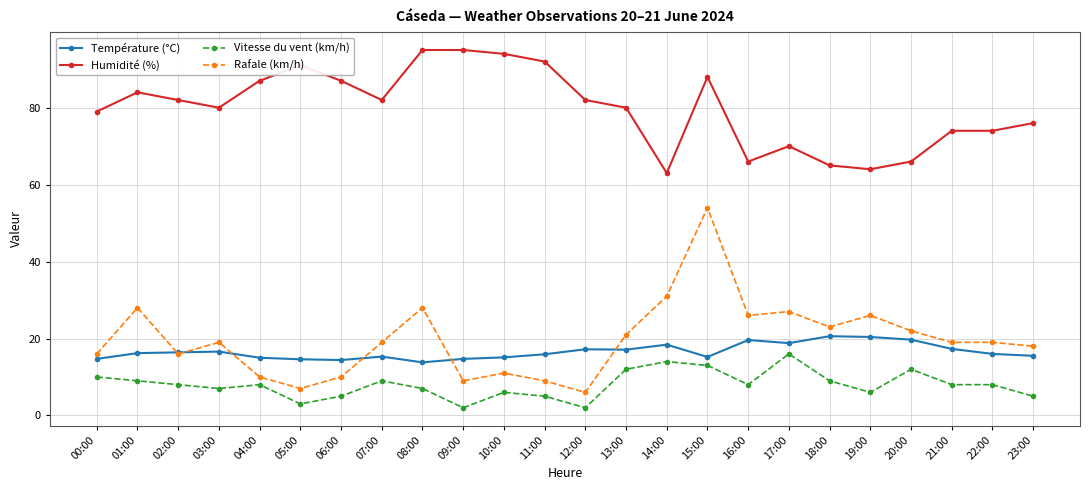

How many categories are shown in the chart?

24